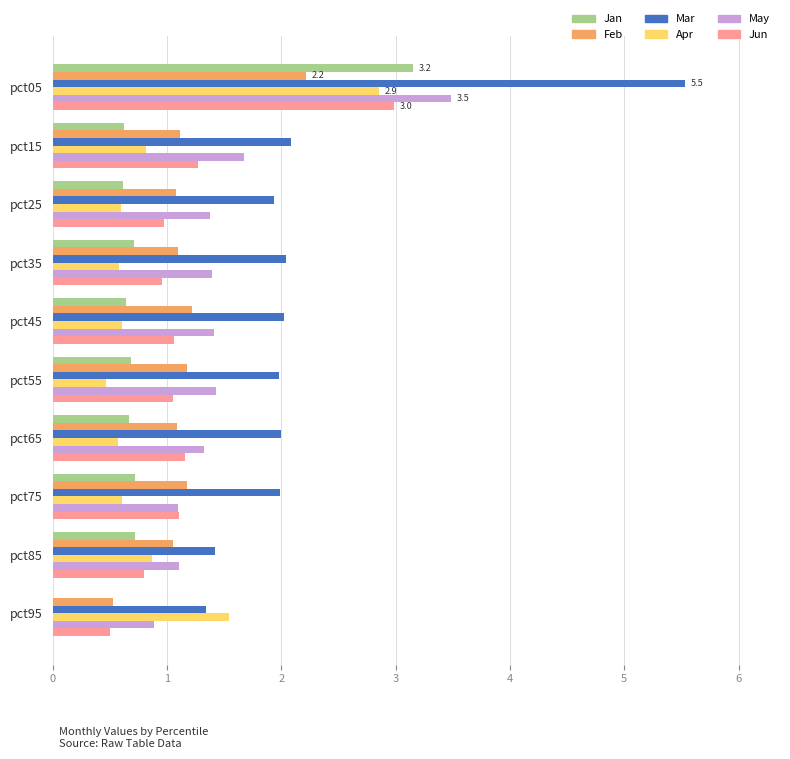

Which series has the largest total across all categories?

Mar